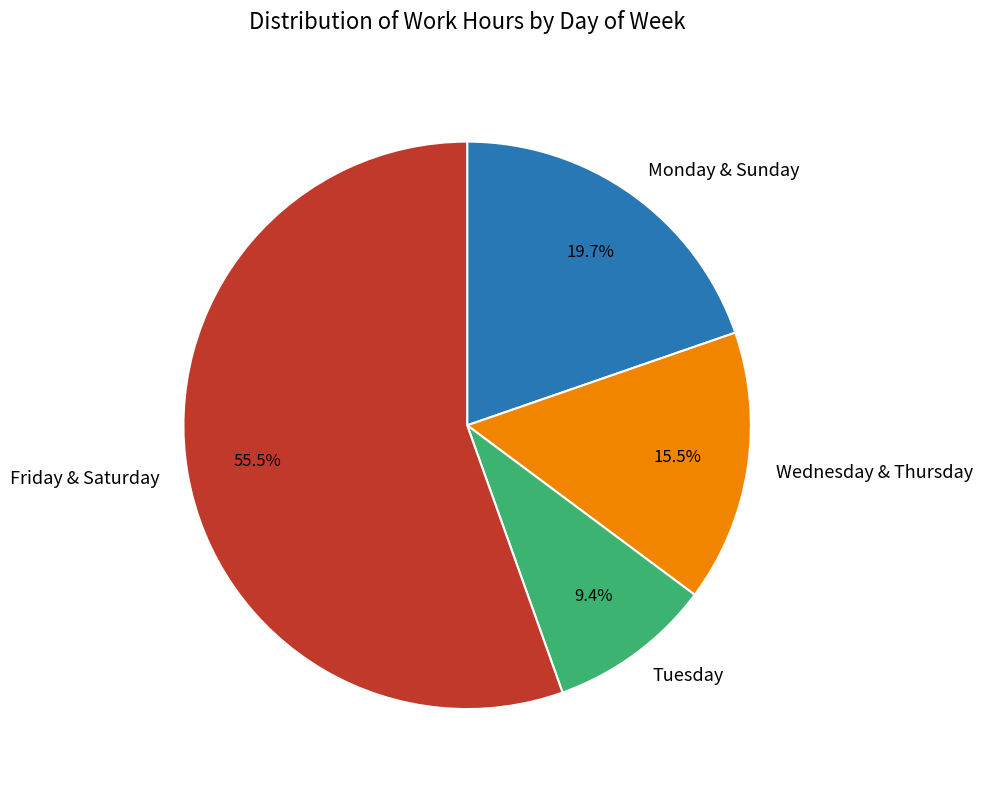

Rank the categories by value from highest to lowest.

Friday & Saturday, Monday & Sunday, Wednesday & Thursday, Tuesday